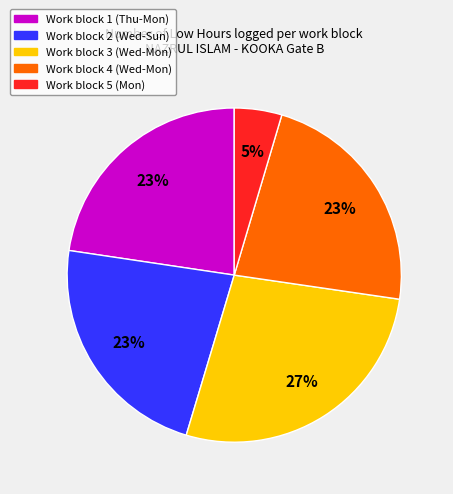

Is there a majority slice in this chart?

No